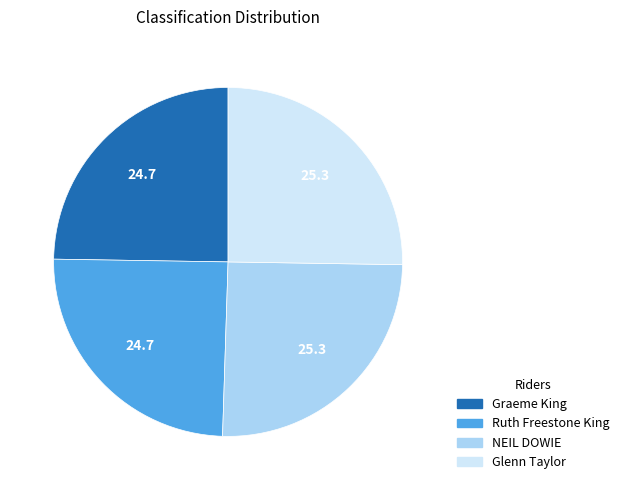

Does Graeme King represent more than half of the total?

No